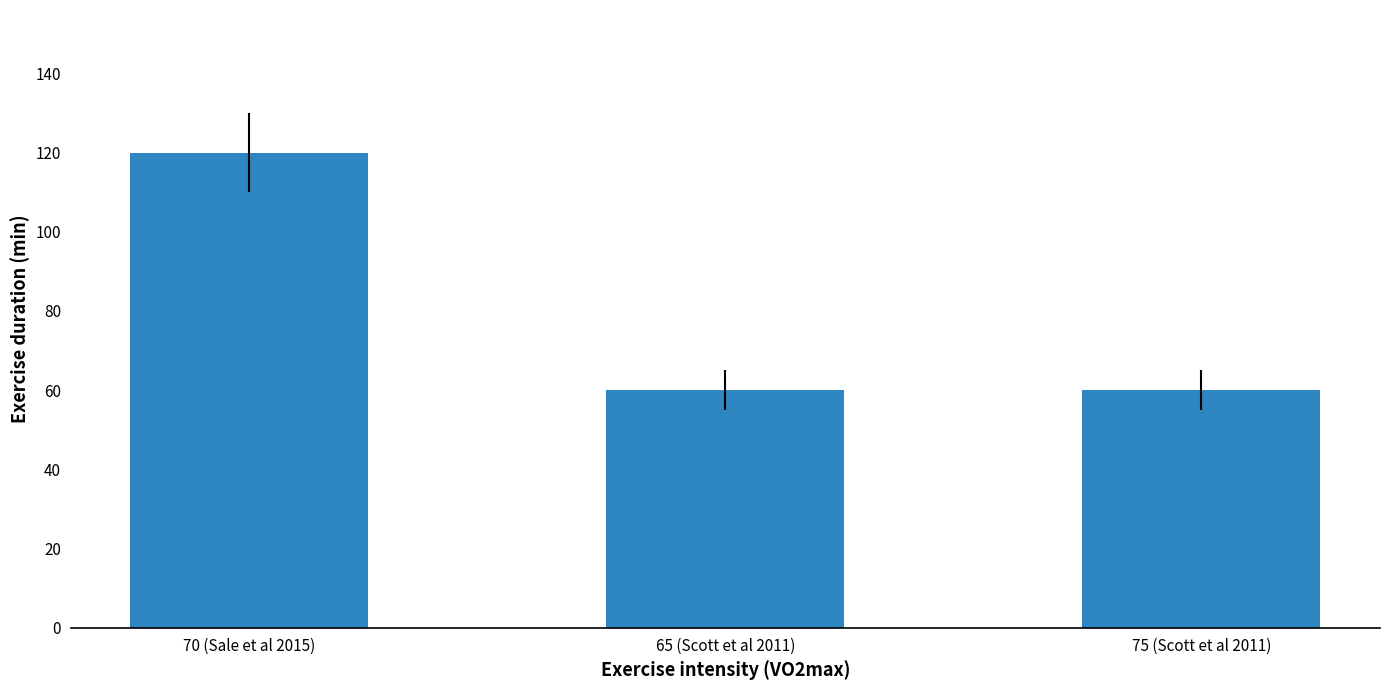

How many distinct data groups are displayed?

1